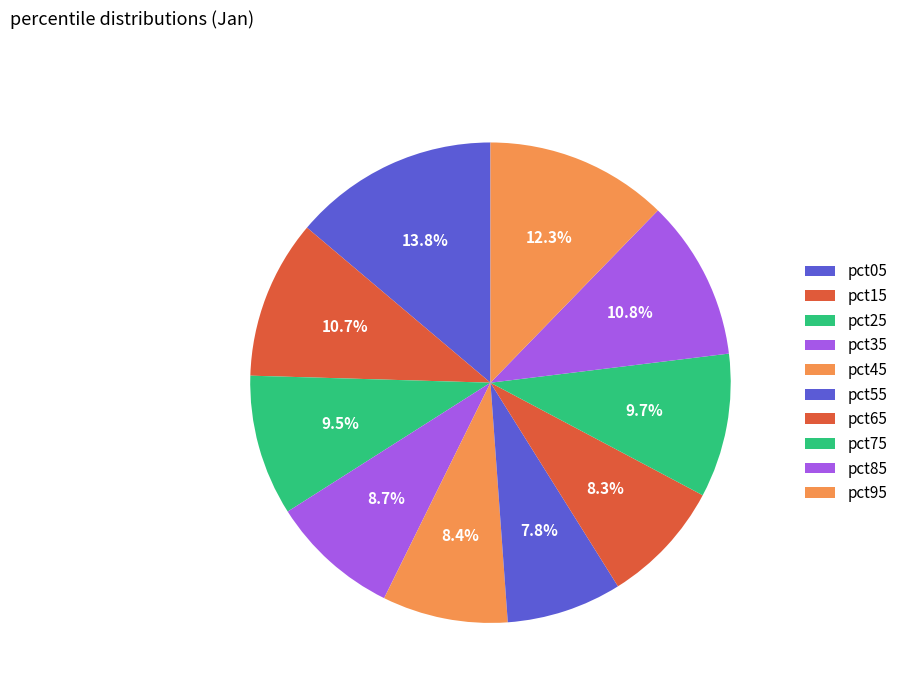

Between pct55 and pct35, which is larger?

pct35